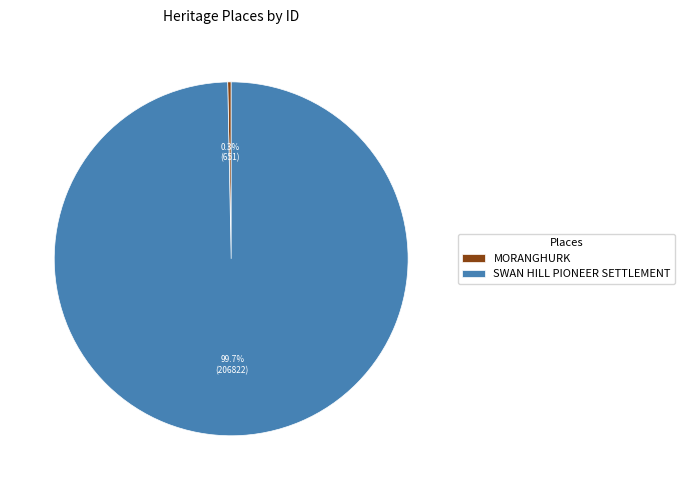

The MORANGHURK slice represents 0% of the pie. True or false?

True